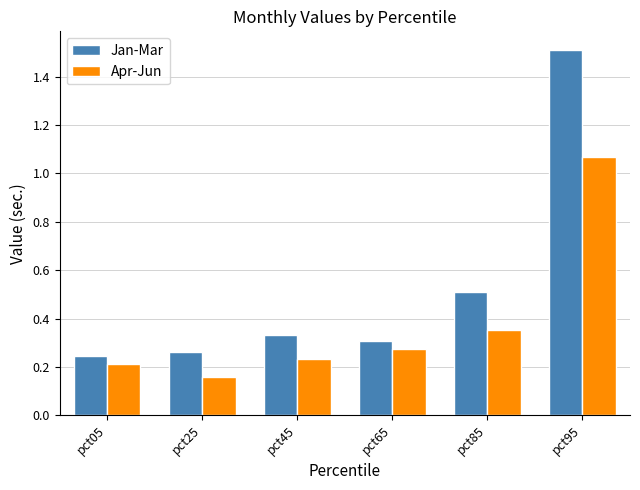

At which category is the sum across all series the highest?

pct95